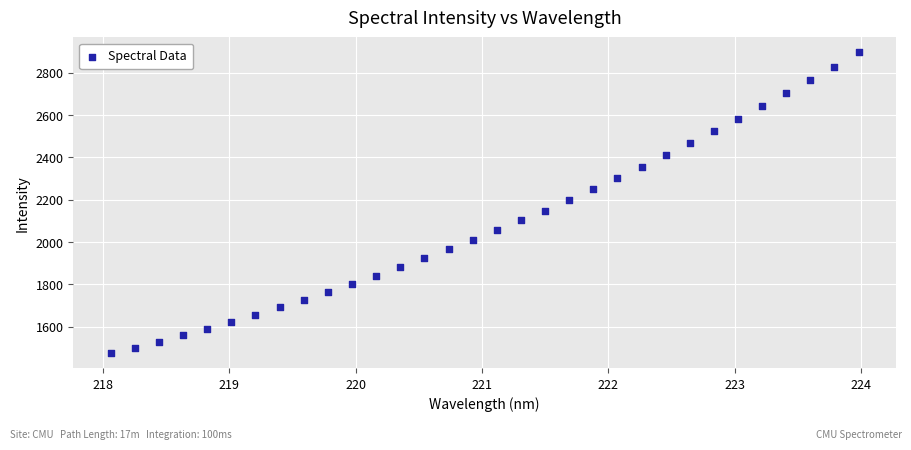

What is the range of Y values (max minus min)?

1422.8